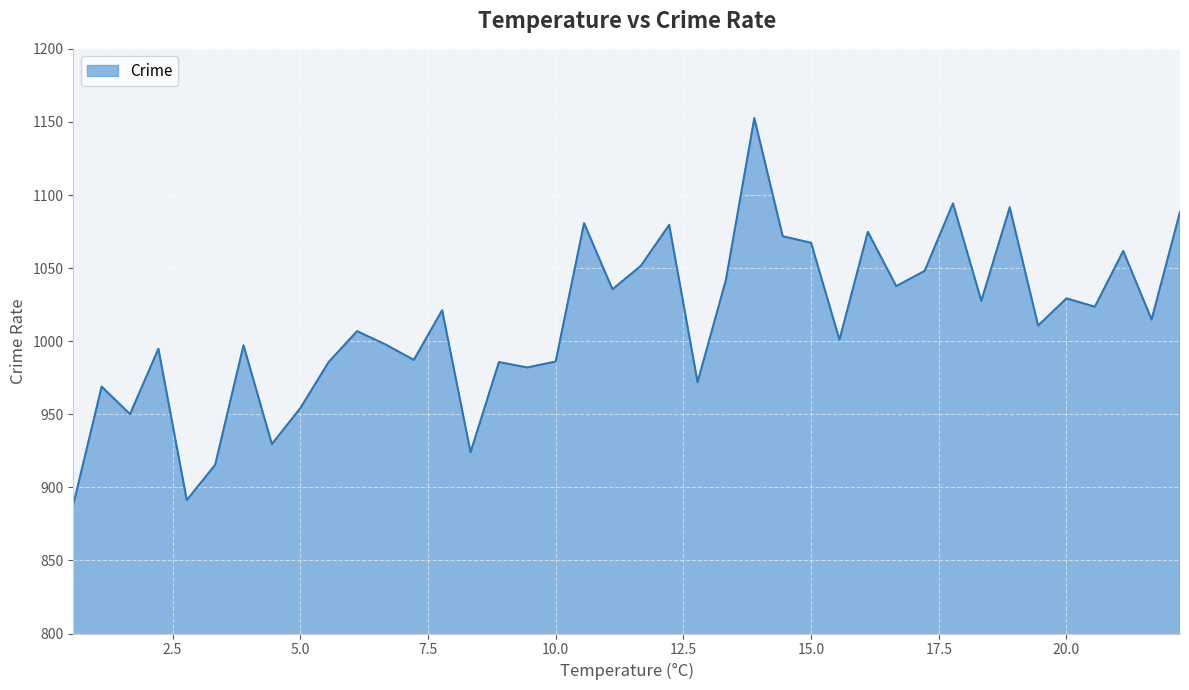

How many lines are shown in the chart?

1